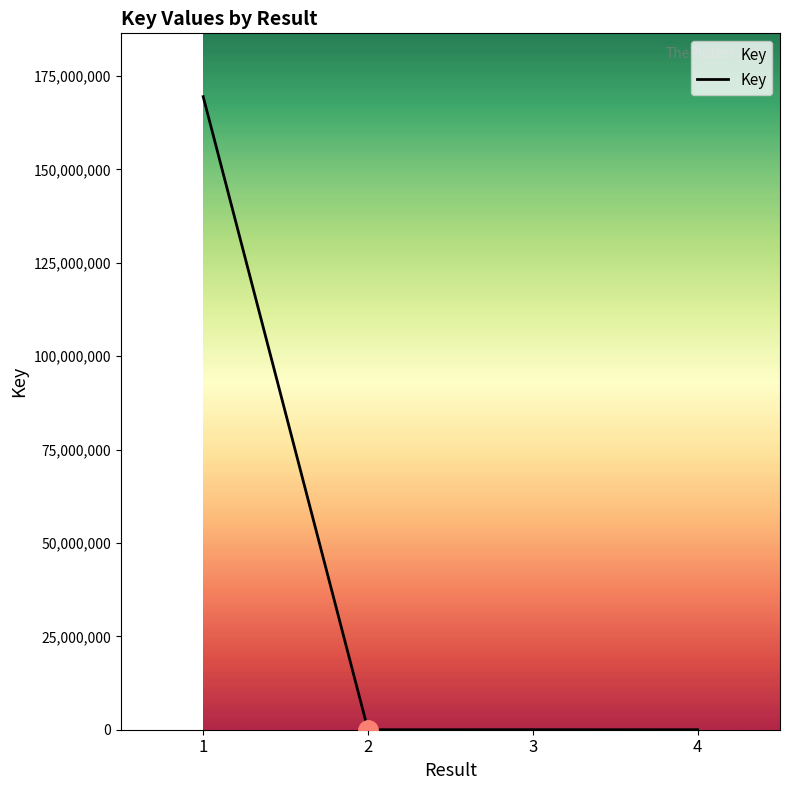

What is the smallest value displayed?

1116